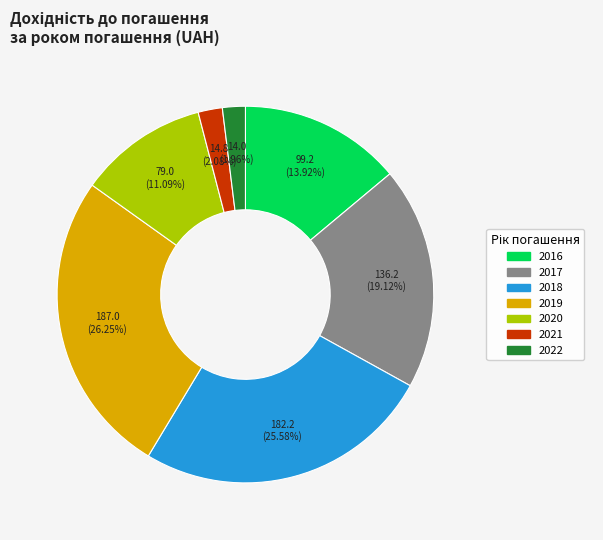

How many slices are in this pie chart?

7